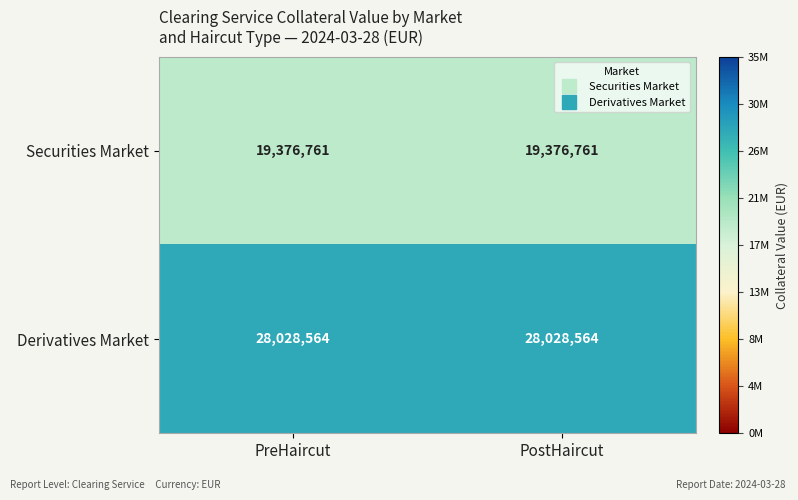

Reading right to left, what are all the values shown in this chart?

Securities Market: 19376761	19376761
Derivatives Market: 28028564	28028564